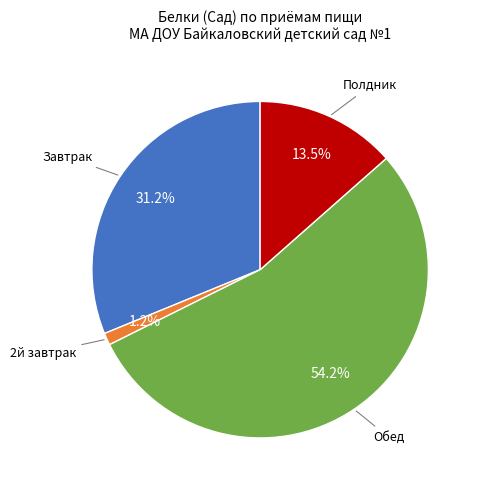

Is there a majority slice in this chart?

Yes